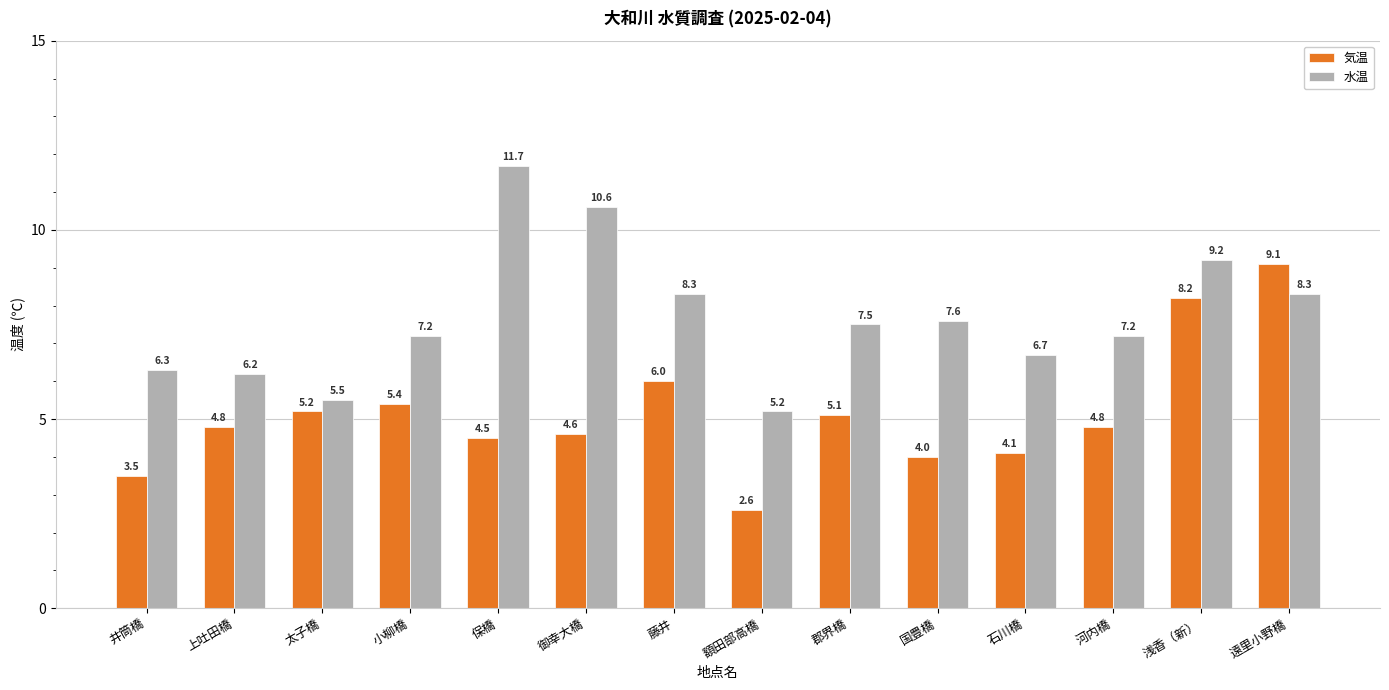

What is the label of the 2nd bar from the right?

浅香（新）